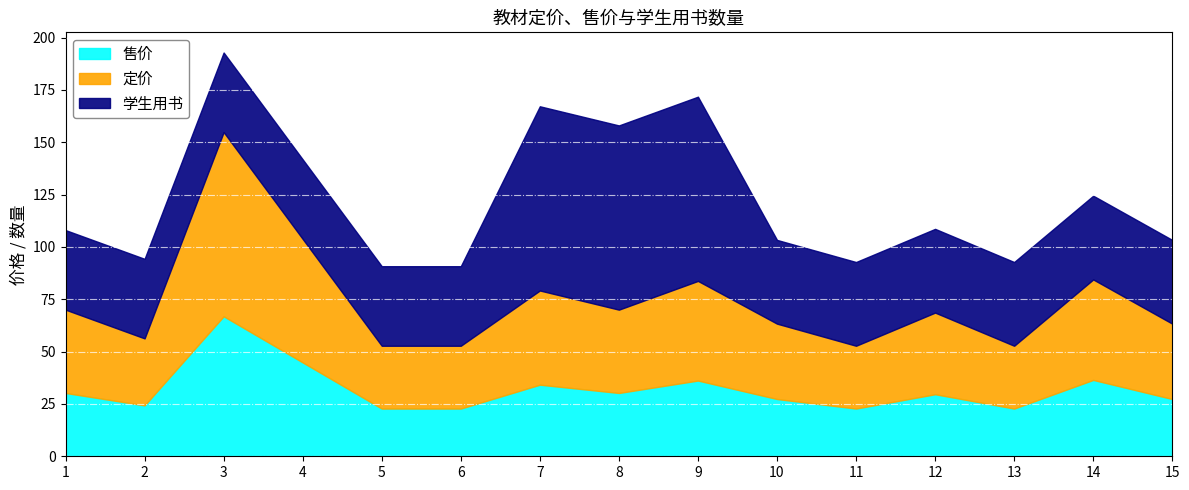

Reading left to right, extract all data points from this chart.

售价: 1=30.2	2=24.3	3=66.9	4=44.8	5=22.8	6=22.8	7=34.2	8=30.2	9=36.2	10=27.4	11=22.8	12=29.6	13=22.8	14=36.5	15=27.4
定价: 1=39.8	2=32.0	3=88.0	4=59.0	5=30.0	6=30.0	7=45.0	8=39.8	9=47.6	10=36.0	11=30.0	12=39.0	13=30.0	14=48.0	15=36.0
学生用书: 1=38.0	2=38.0	3=38.0	4=38.0	5=38.0	6=38.0	7=88.0	8=88.0	9=88.0	10=40.0	11=40.0	12=40.0	13=40.0	14=40.0	15=40.0